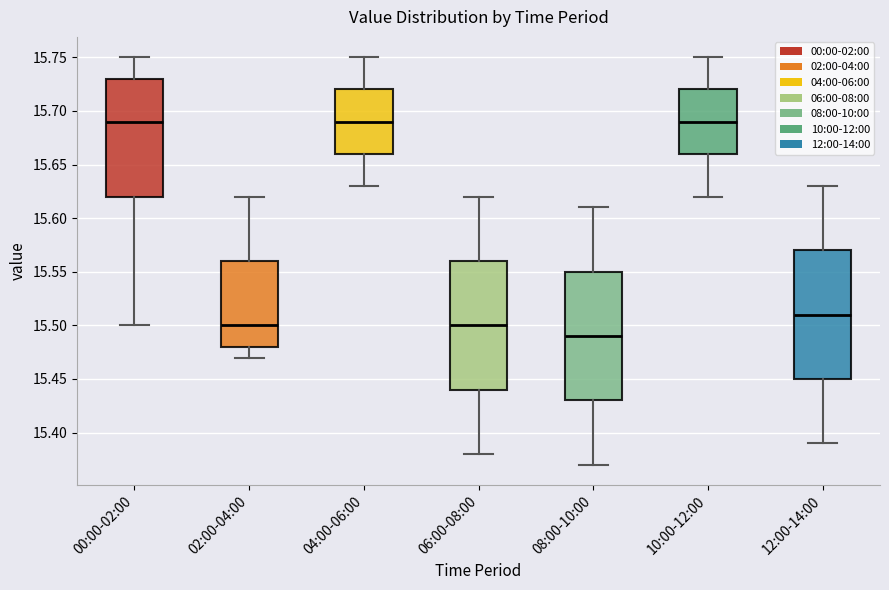

Where is the upper edge of the box for 12:00-14:00 on the y-axis? The values are not printed on the chart, so give them approximately, as read against the axis.

15.57